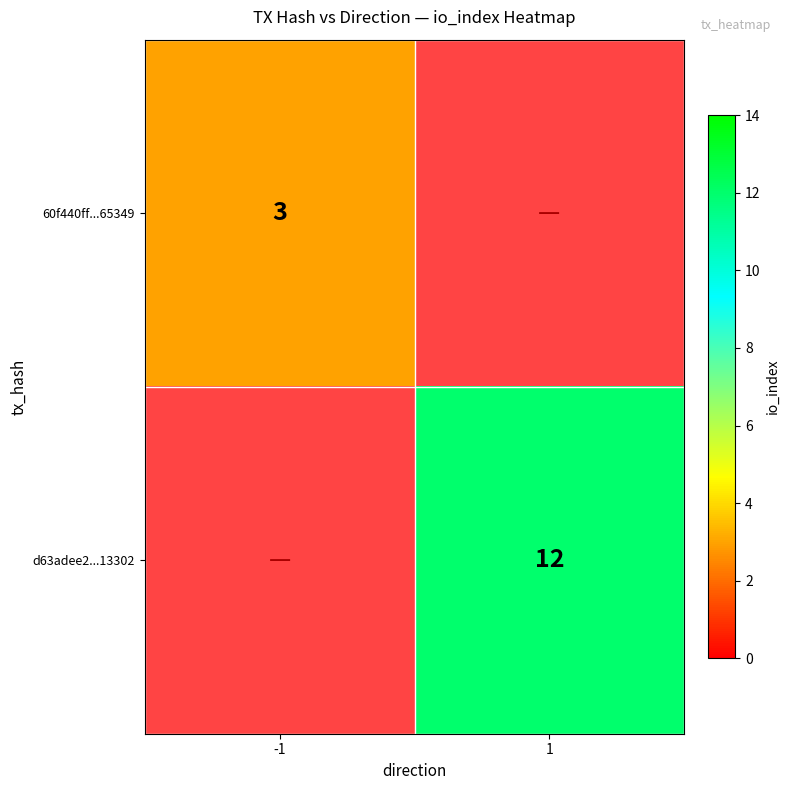

True or false: d63adee2...13302 has a value of 12 at 1.

True